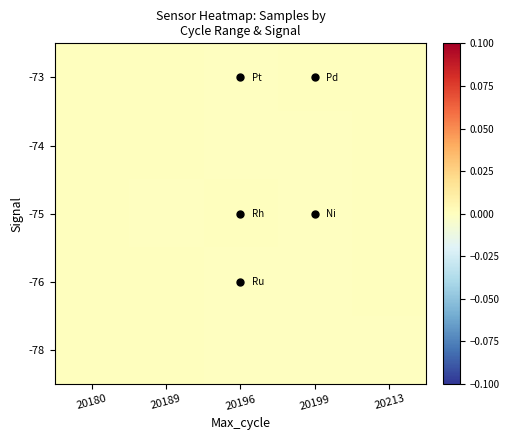

Which category has the lowest value across all series?

20199